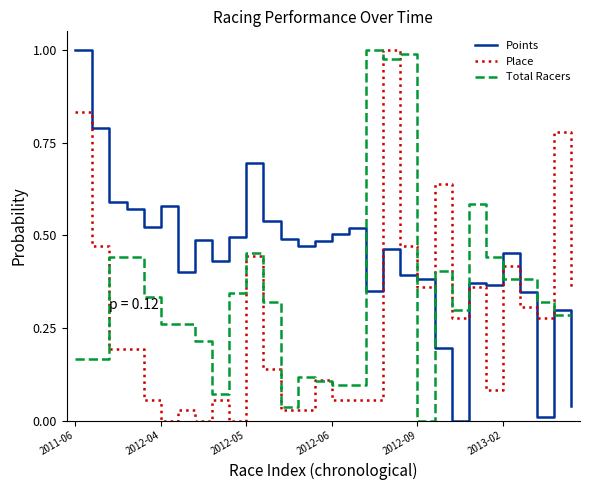

Which series has the largest total across all categories?

Points